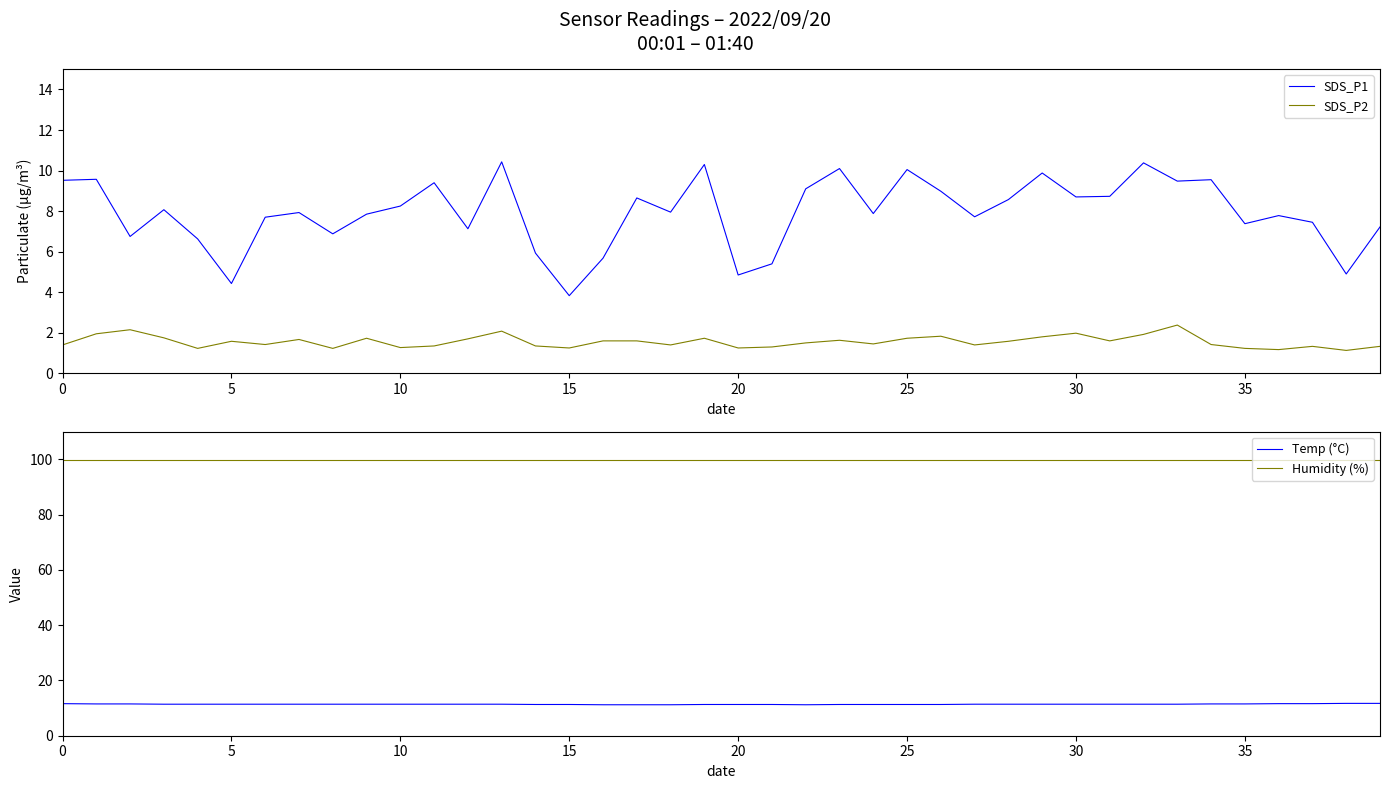

What is the minimum value for Humidity (%)?

99.9